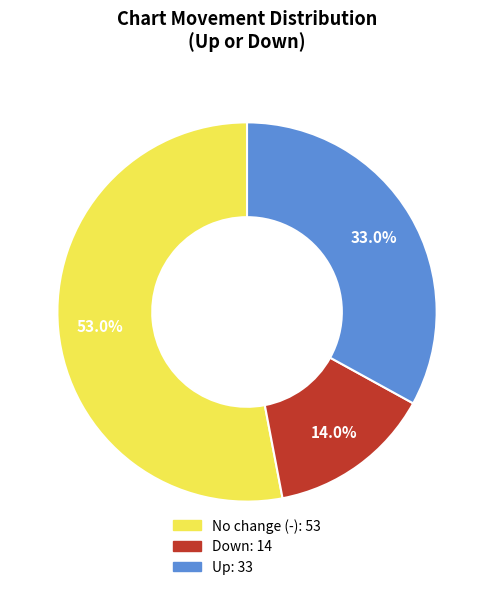

Does any single category account for the majority?

Yes